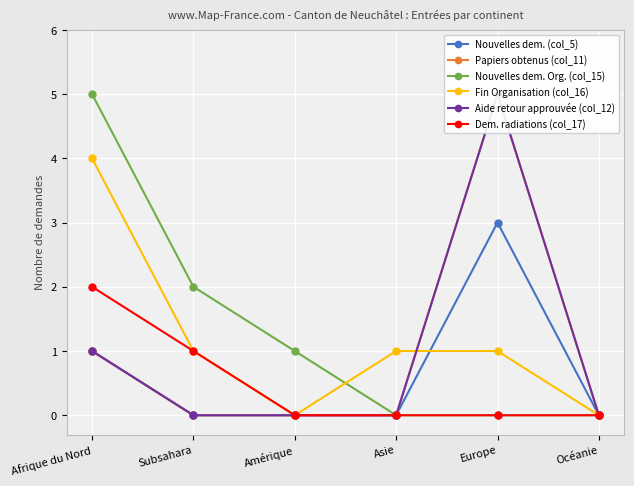

Which label corresponds to the largest value in the chart?

Europe